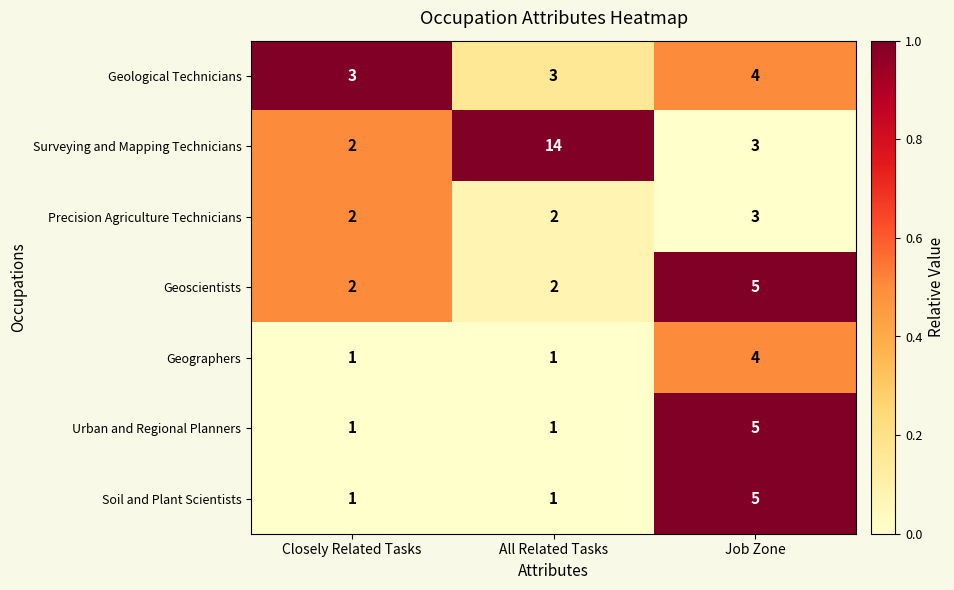

Reading left to right, what are all the values shown in this chart?

Geological Technicians: Closely Related Tasks=3	All Related Tasks=3	Job Zone=4
Surveying and Mapping Technicians: Closely Related Tasks=2	All Related Tasks=14	Job Zone=3
Precision Agriculture Technicians: Closely Related Tasks=2	All Related Tasks=2	Job Zone=3
Geoscientists: Closely Related Tasks=2	All Related Tasks=2	Job Zone=5
Geographers: Closely Related Tasks=1	All Related Tasks=1	Job Zone=4
Urban and Regional Planners: Closely Related Tasks=1	All Related Tasks=1	Job Zone=5
Soil and Plant Scientists: Closely Related Tasks=1	All Related Tasks=1	Job Zone=5